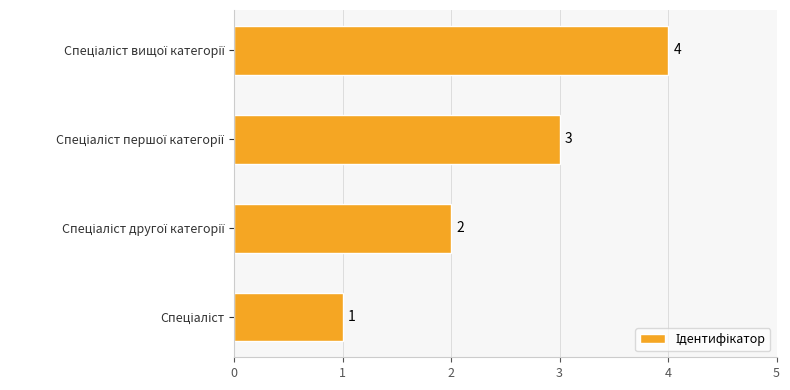

What is the maximum value shown in the chart?

4